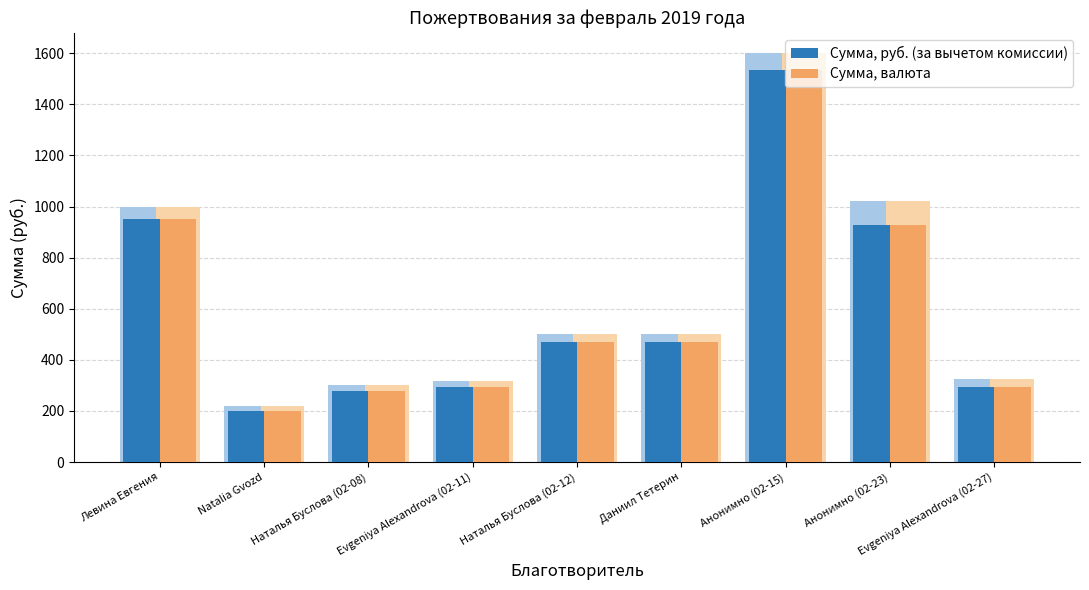

How many data points does each series have?

9